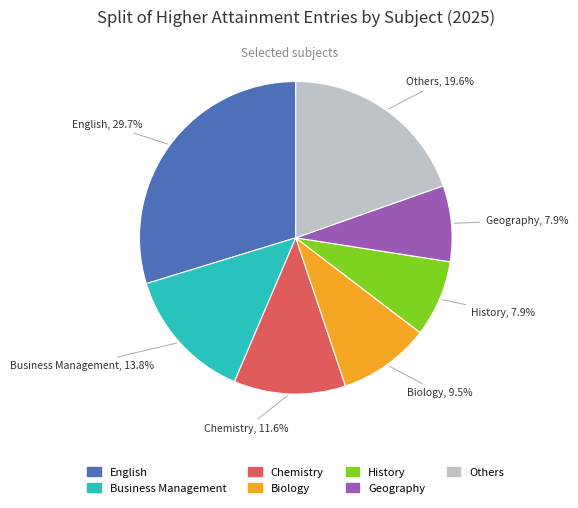

Count the number of slices in the pie.

7